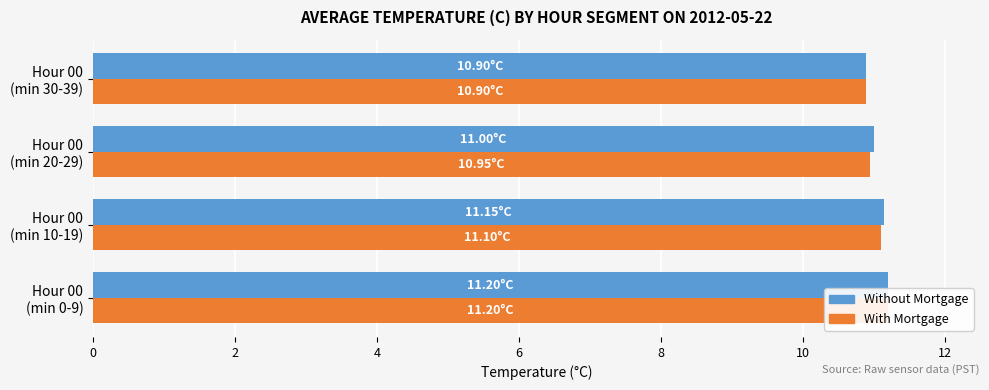

Rank the series by their maximum value, from highest to lowest.

Without Mortgage, With Mortgage